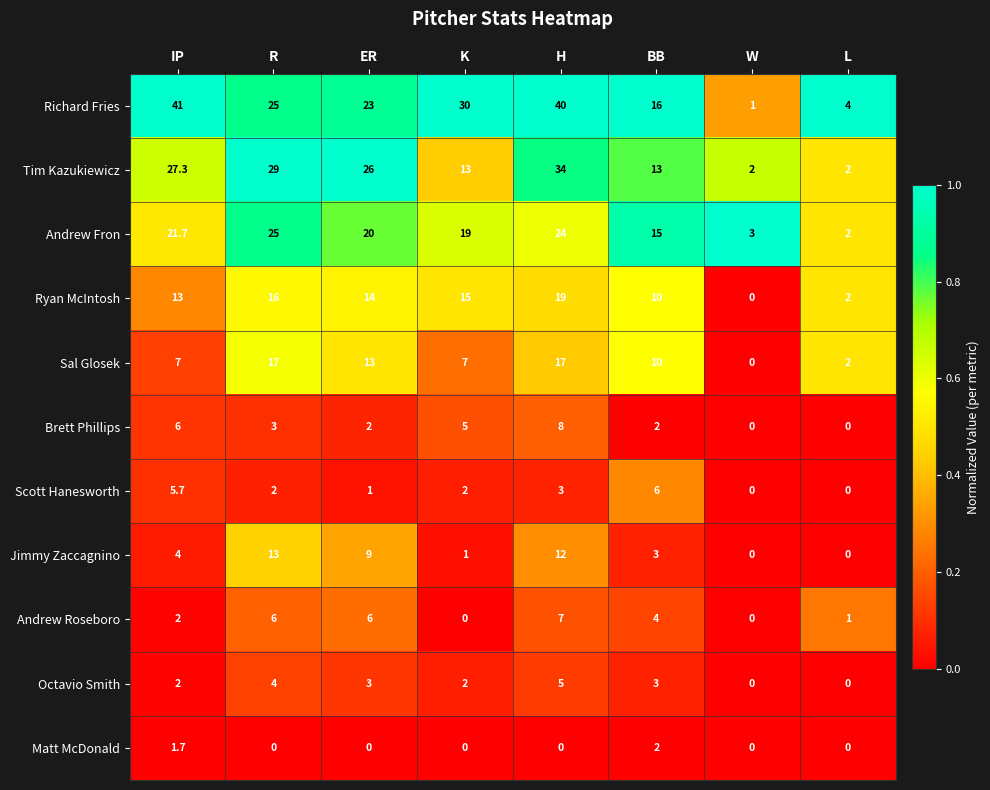

What is the difference between the Scott Hanesworth values at BB and R?

4.0